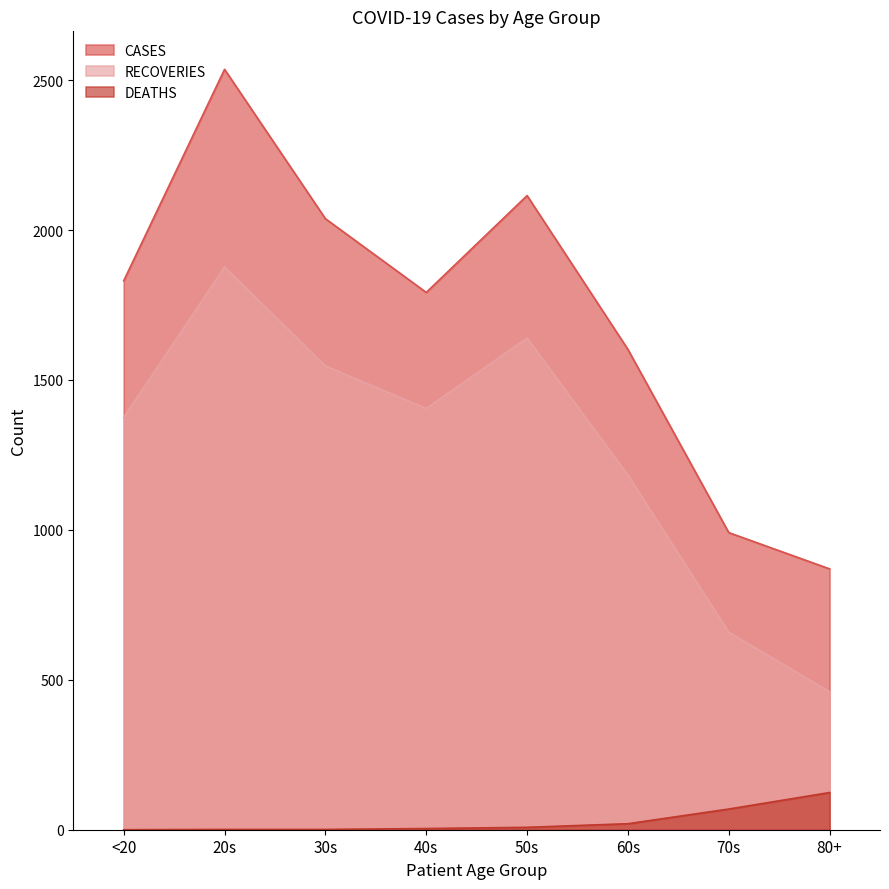

Reading left to right, what are all the values shown in this chart?

CASES: <20=1831	20s=2536	30s=2038	40s=1792	50s=2115	60s=1602	70s=991	80+=870
RECOVERIES: <20=1375	20s=1877	30s=1547	40s=1405	50s=1640	60s=1183	70s=659	80+=460
DEATHS: <20=0	20s=1	30s=1	40s=4	50s=8	60s=20	70s=69	80+=124